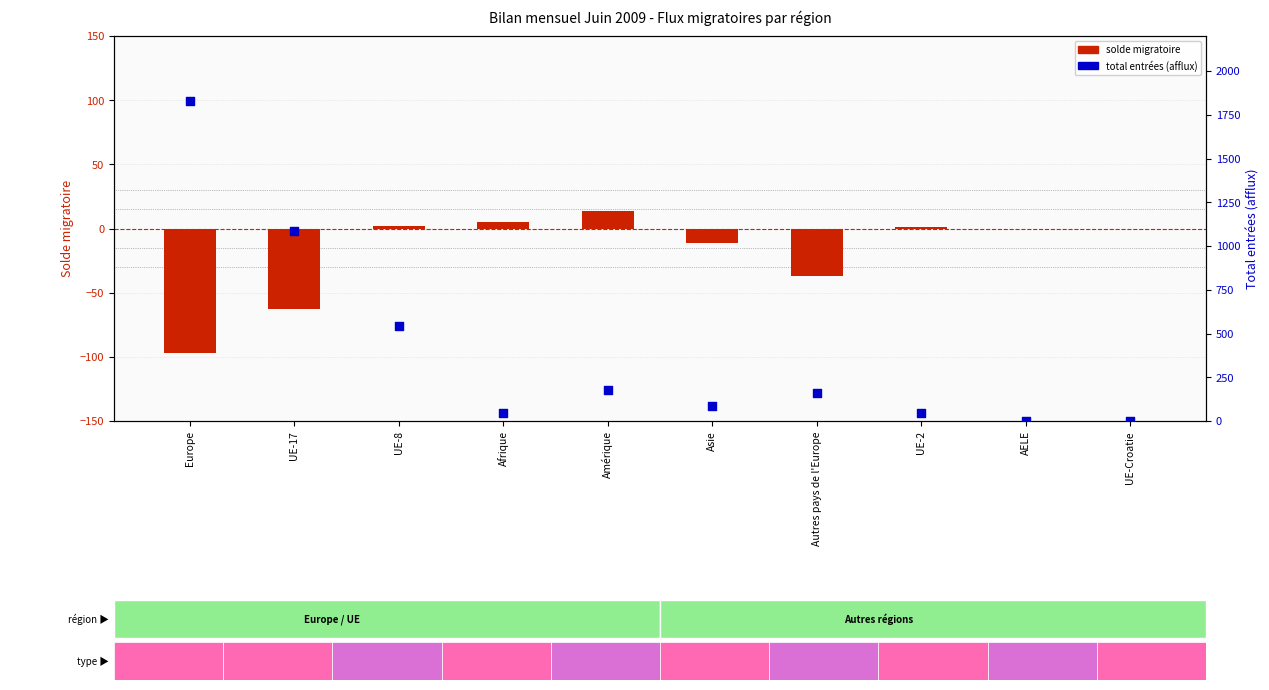

Which series contains the lowest Y value?

solde migratoire